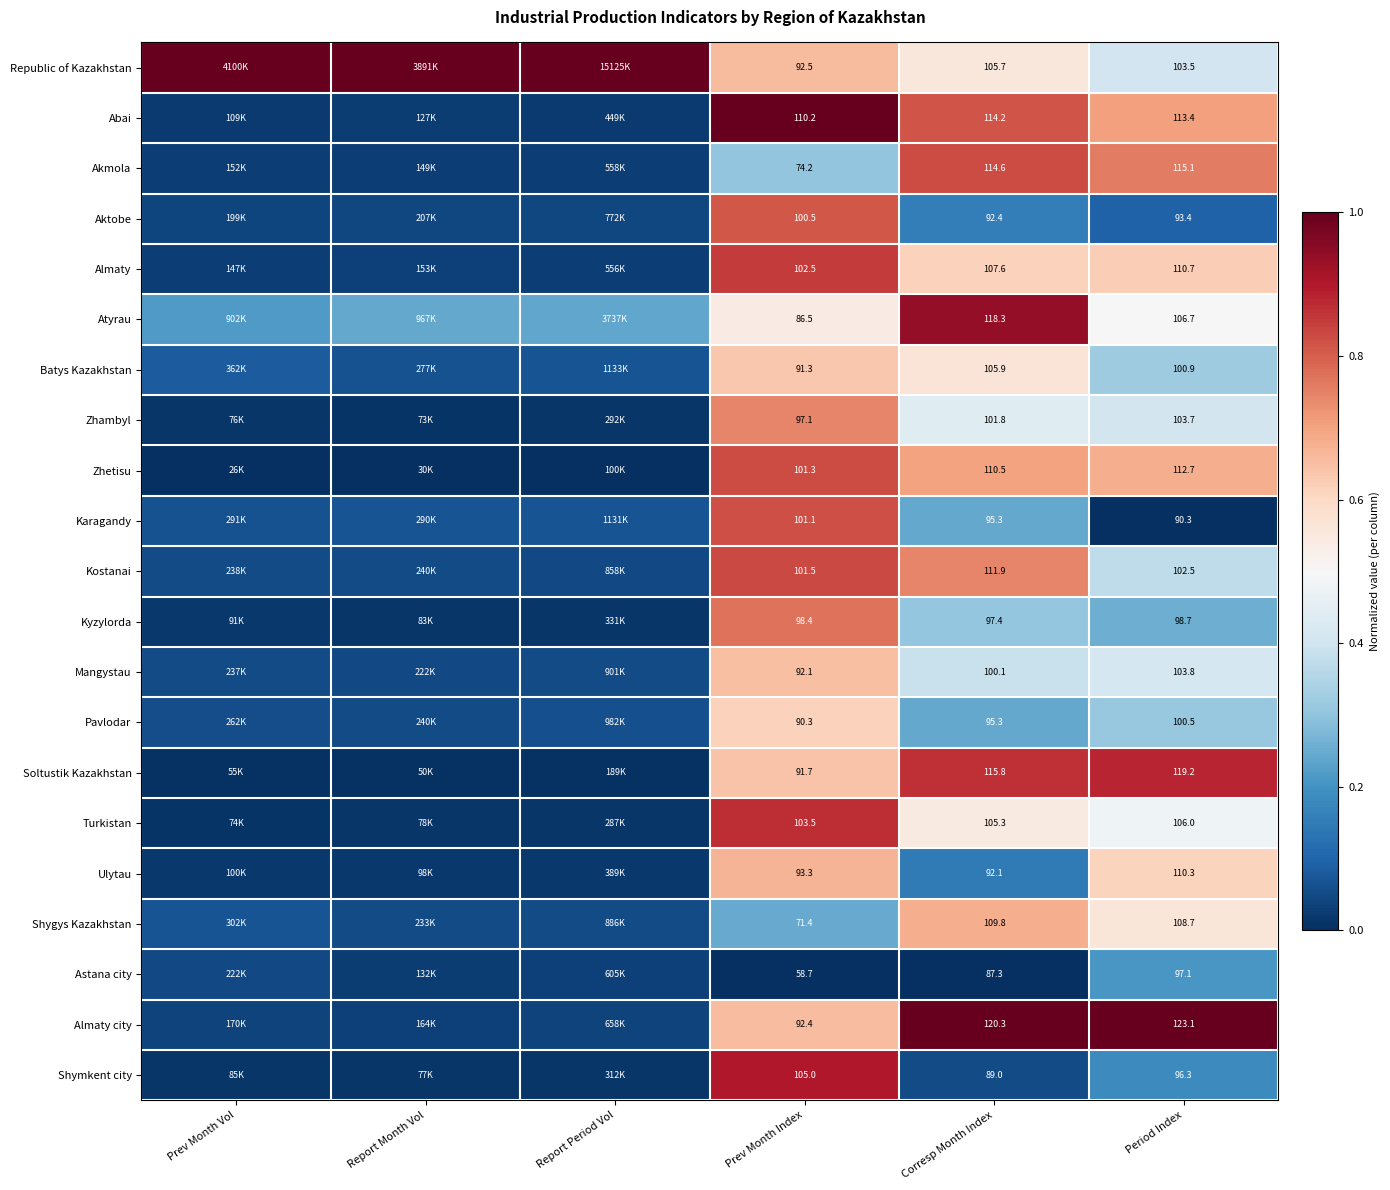

At Period Index, list the series in order from largest to smallest.

Almaty city, Soltustik Kazakhstan, Akmola, Abai, Zhetisu, Almaty, Ulytau, Shygys Kazakhstan, Atyrau, Turkistan, Mangystau, Zhambyl, Republic of Kazakhstan, Kostanai, Batys Kazakhstan, Pavlodar, Kyzylorda, Astana city, Shymkent city, Aktobe, Karagandy